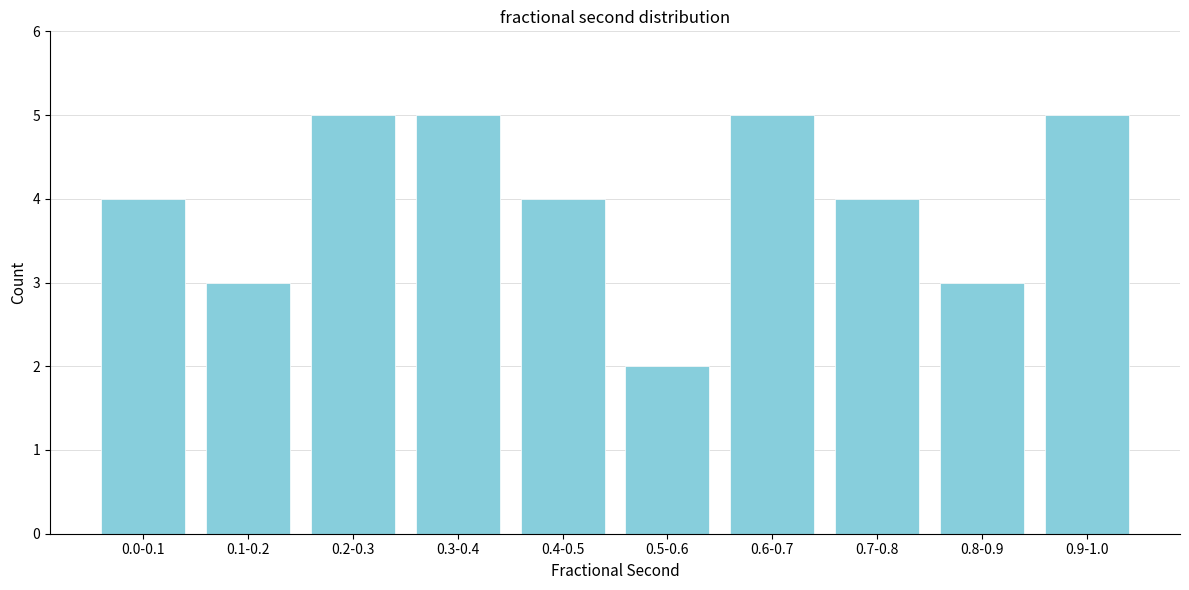

Reading left to right, list all the values displayed in this chart.

4	3	5	5	4	2	5	4	3	5